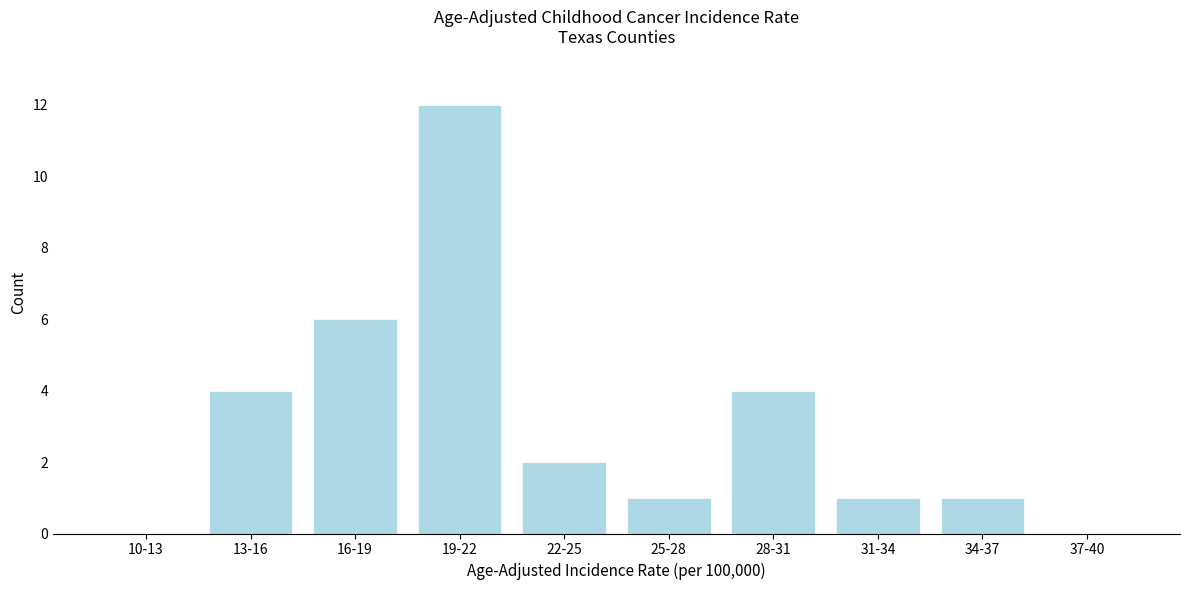

Reading right to left, list all the values displayed in this chart.

37-40=0	34-37=1	31-34=1	28-31=4	25-28=1	22-25=2	19-22=12	16-19=6	13-16=4	10-13=0